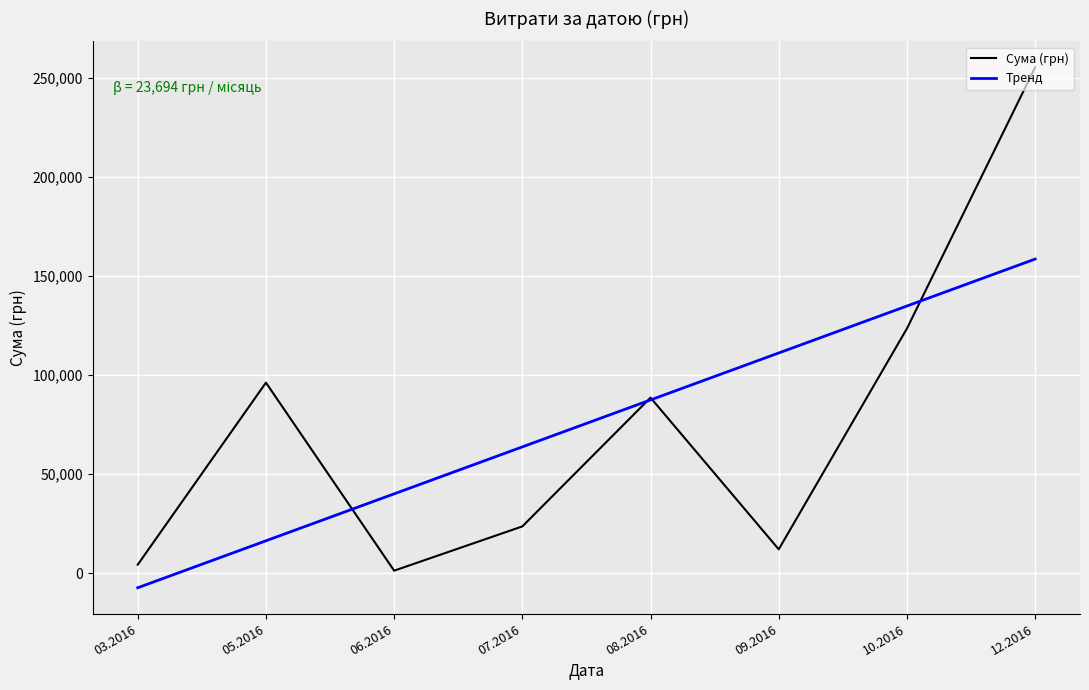

What is the highest value of the Тренд series?

158422.5